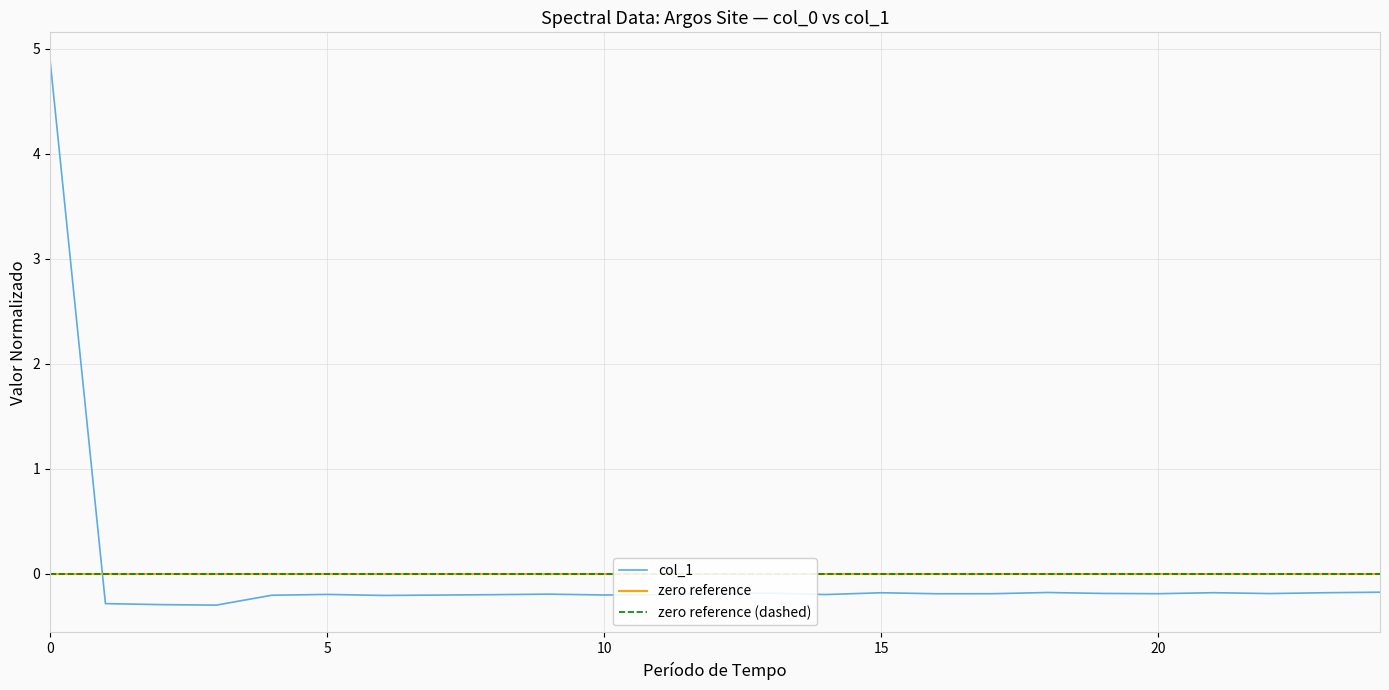

What is the sum of the values at 15 and 13?

-0.5